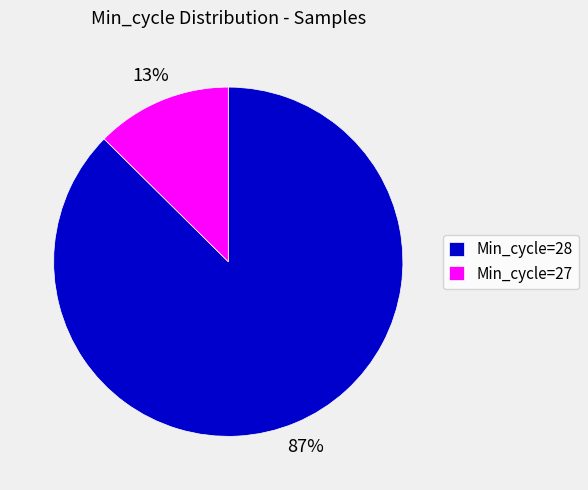

Is it true that Min_cycle=28 is 87% of the pie?

True